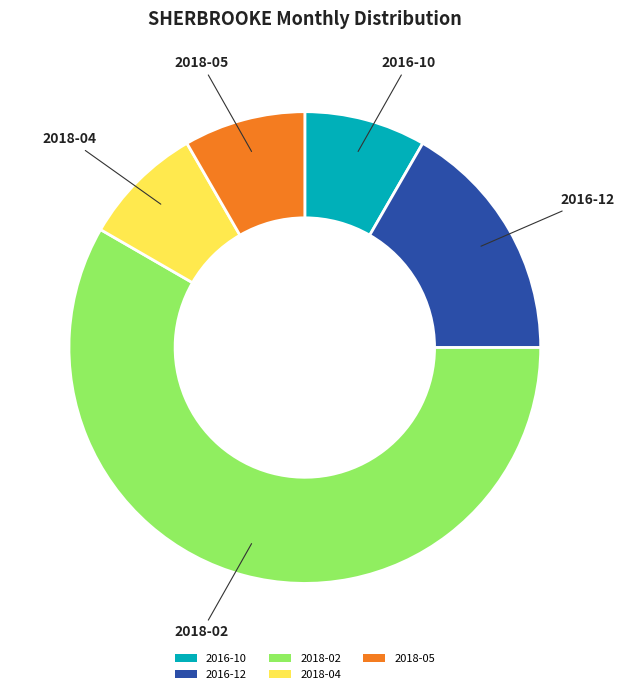

How many segments does this pie chart have?

5